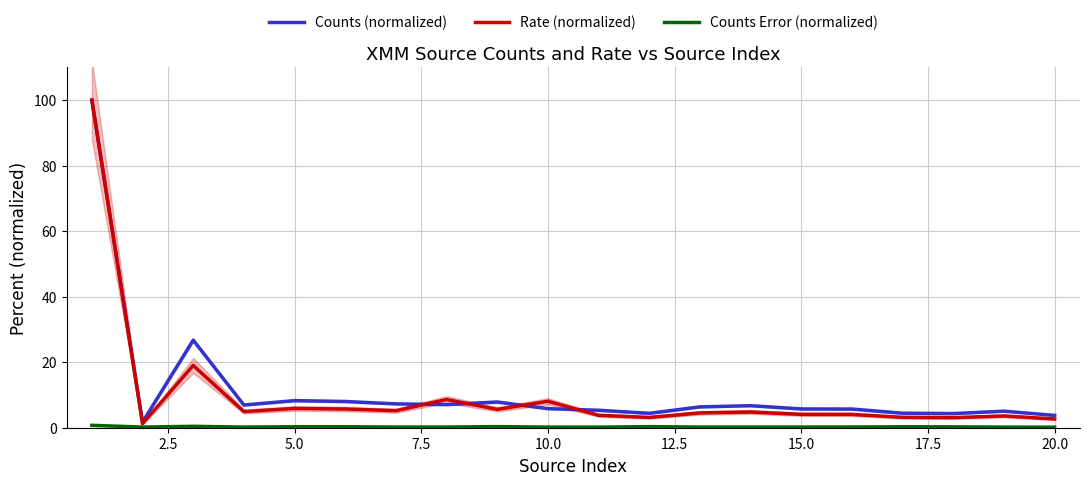

Which series has the largest total across all categories?

Counts (normalized)